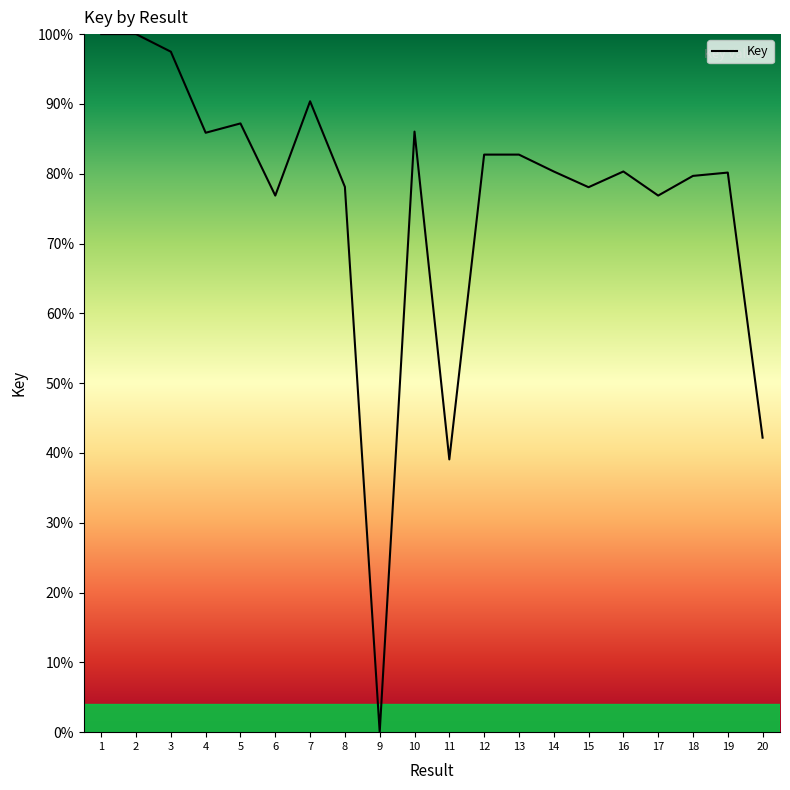

Is this an area chart (filled region under the line)?

No